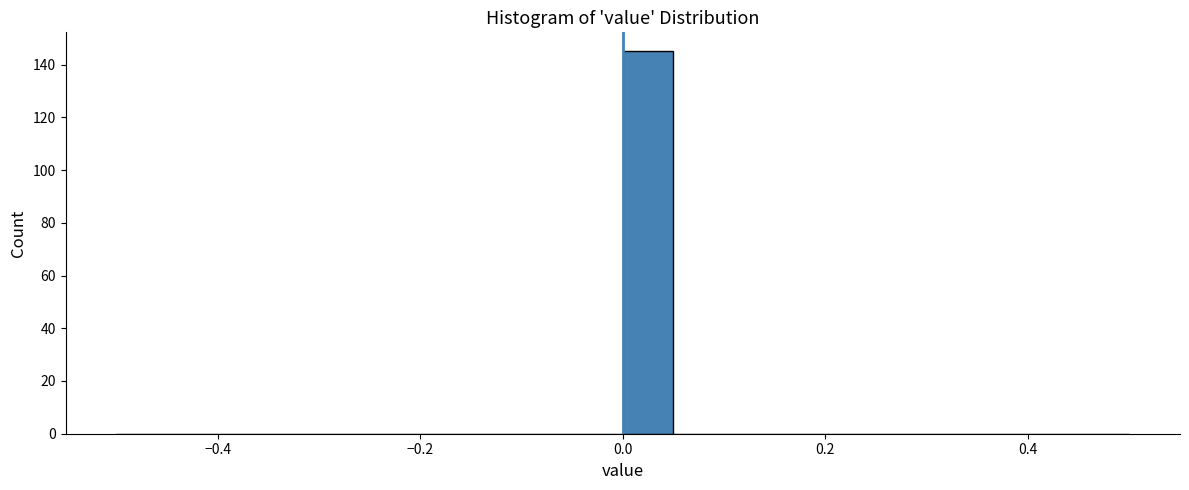

Around what value on the x-axis is the tallest bar? Give the approximate position of its centre, as read against the axis.

0.02